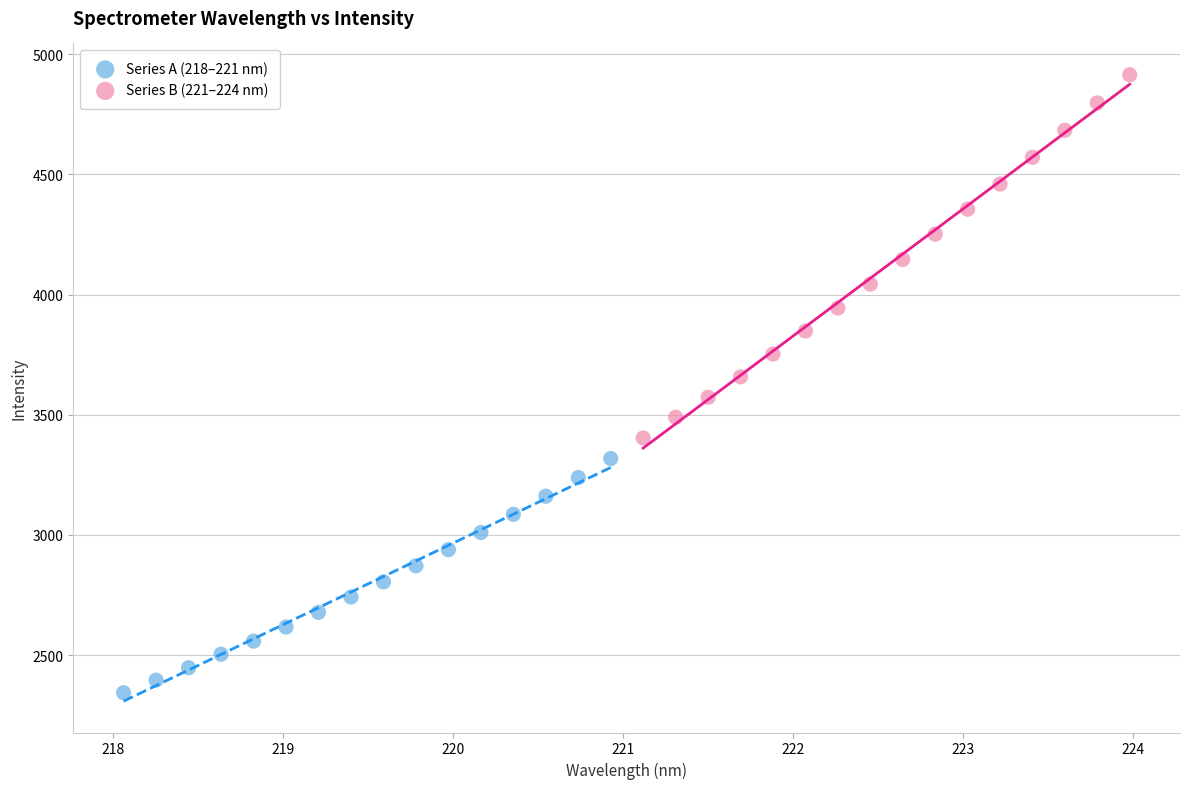

Which series has the widest spread of Y values?

Series B (221–224 nm)